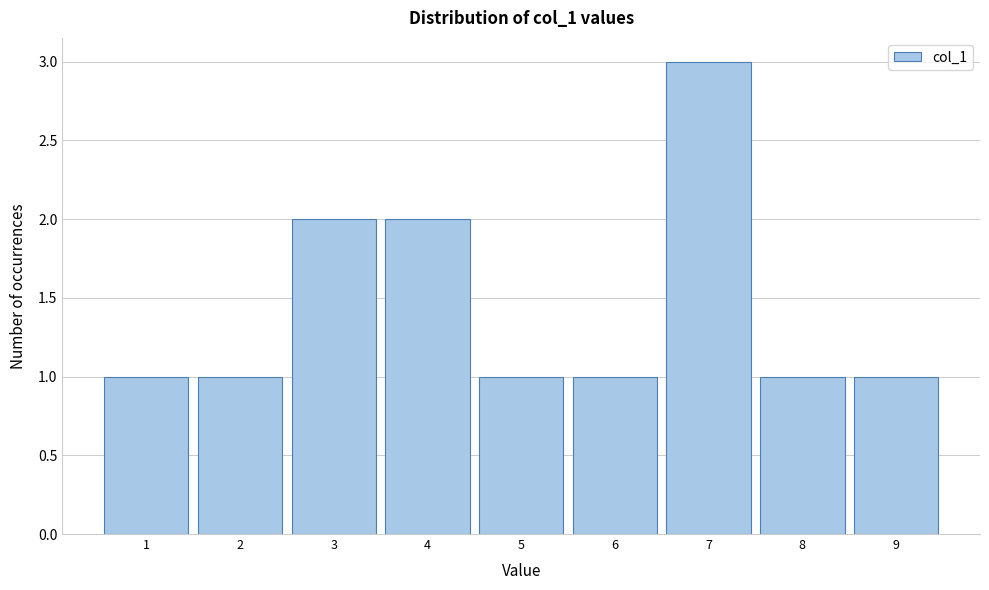

Reading left to right, transcribe this chart: for each bar, give the range it covers on the x-axis and its height. The values are not printed on the chart, so give them approximately, as read against the axis.

0.5 to 1.5: 1
1.5 to 2.5: 1
2.5 to 3.5: 2
3.5 to 4.5: 2
4.5 to 5.5: 1
5.5 to 6.5: 1
6.5 to 7.5: 3
7.5 to 8.5: 1
8.5 to 9.5: 1